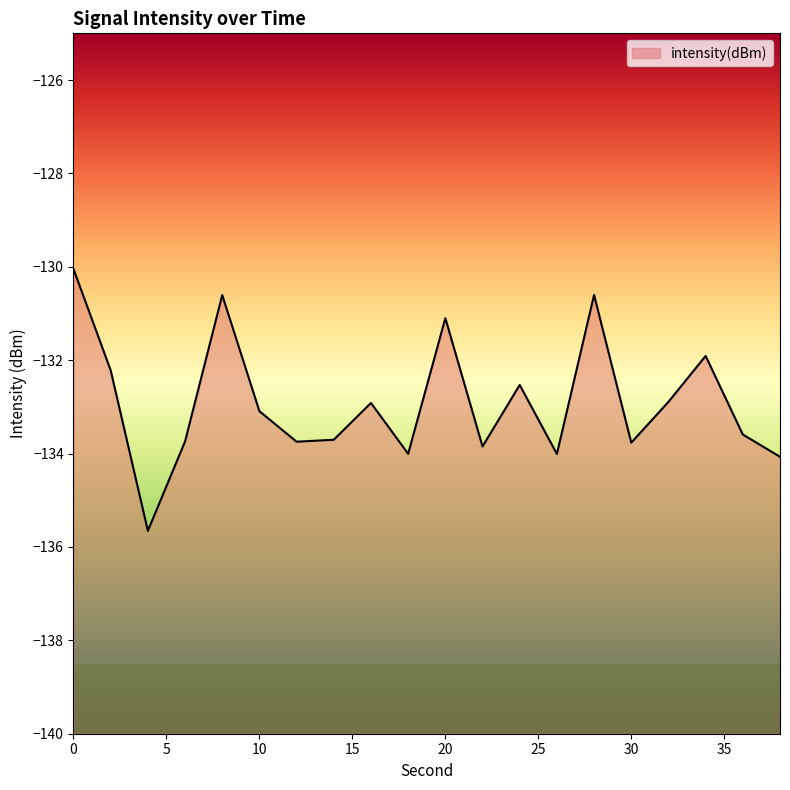

Rank the categories by value from lowest to highest.

4, 38, 26, 18, 22, 30, 12, 6, 14, 36, 10, 16, 32, 24, 2, 34, 20, 8, 28, 0